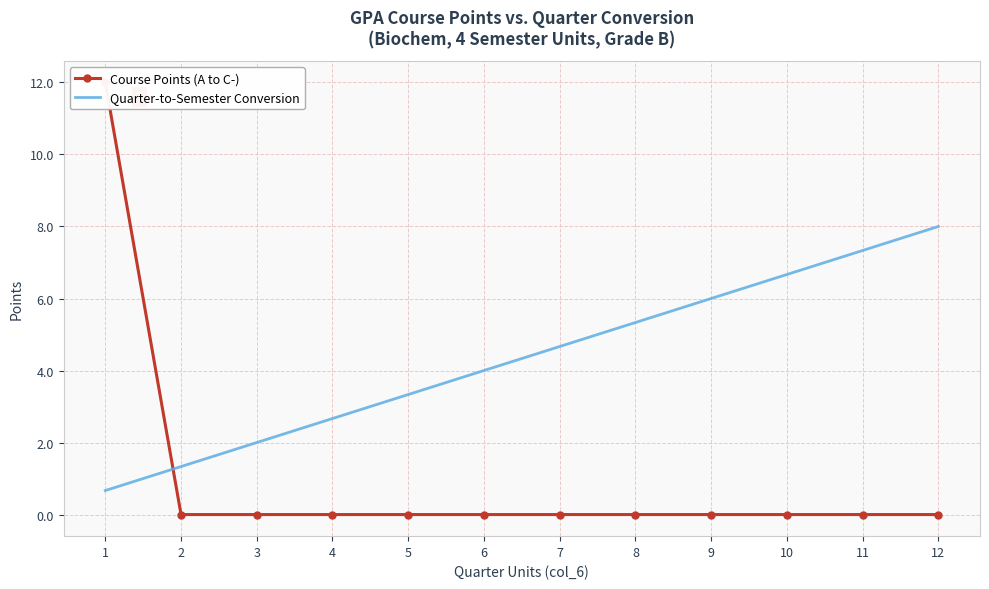

Reading left to right, extract all data points from this chart.

Course Points (A to C-): 1=12.0	2=0.0	3=0.0	4=0.0	5=0.0	6=0.0	7=0.0	8=0.0	9=0.0	10=0.0	11=0.0	12=0.0
Quarter-to-Semester Conversion: 1=0.7	2=1.3	3=2.0	4=2.7	5=3.3	6=4.0	7=4.7	8=5.3	9=6.0	10=6.7	11=7.3	12=8.0